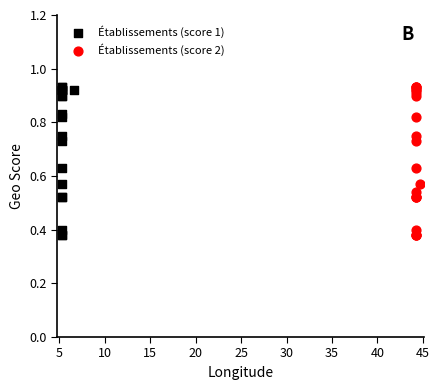

What are all the series names shown in the legend?

Établissements (score 1), Établissements (score 2)